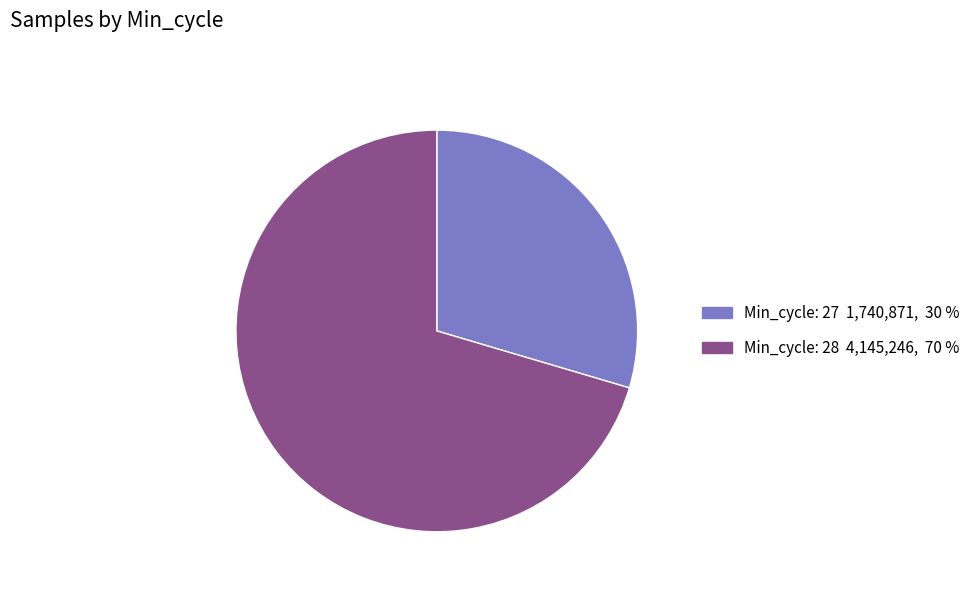

Is there a majority slice in this chart?

Yes